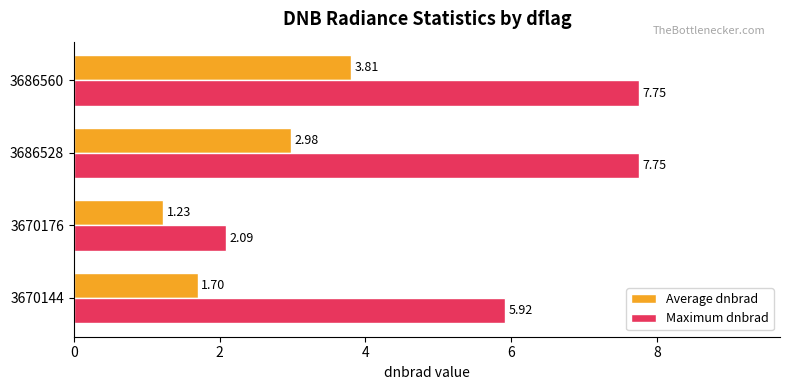

Between 3670144 and 3670176, which series saw the biggest shift?

Maximum dnbrad